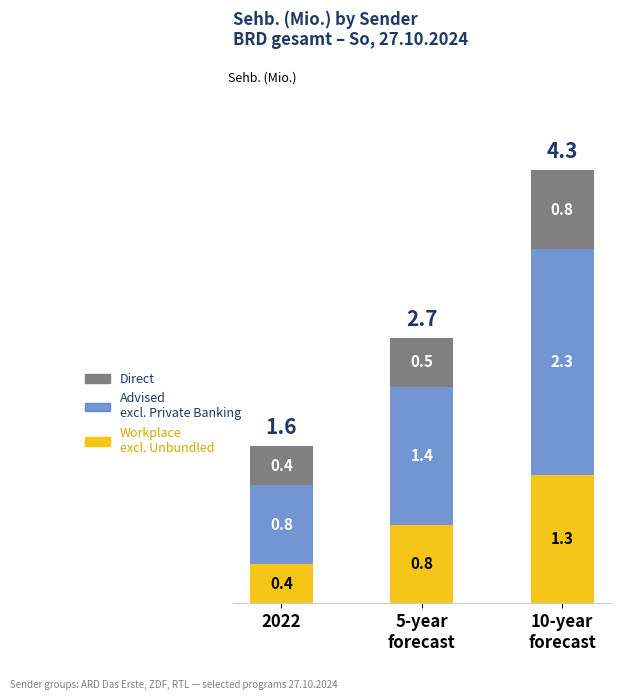

What is the total value across all series at 2022?

1.6